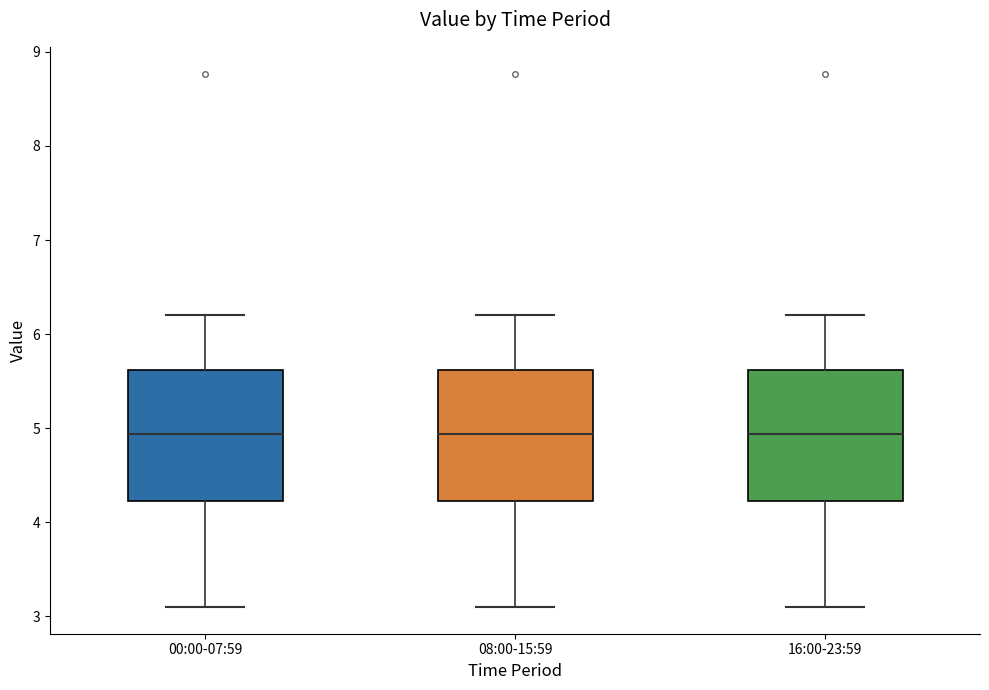

Reading left to right, read every box against the y-axis: the position of its median line, the range the box covers, and the ends of its whiskers. The values are not printed on the chart, so give them approximately, as read against the axis.

00:00-07:59: median 4.9, box 4.2 to 5.6, whiskers 3.1 to 6.2
08:00-15:59: median 4.9, box 4.2 to 5.6, whiskers 3.1 to 6.2
16:00-23:59: median 4.9, box 4.2 to 5.6, whiskers 3.1 to 6.2